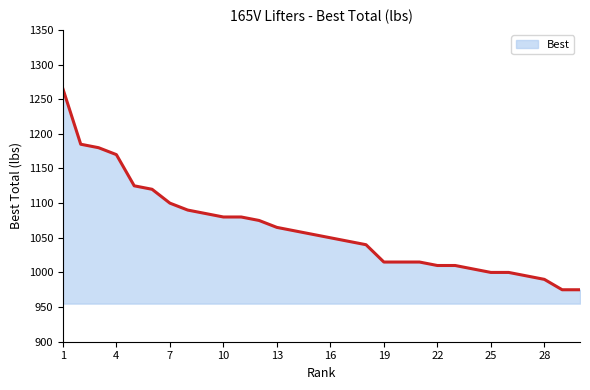

What is the difference between the maximum and minimum values?

290